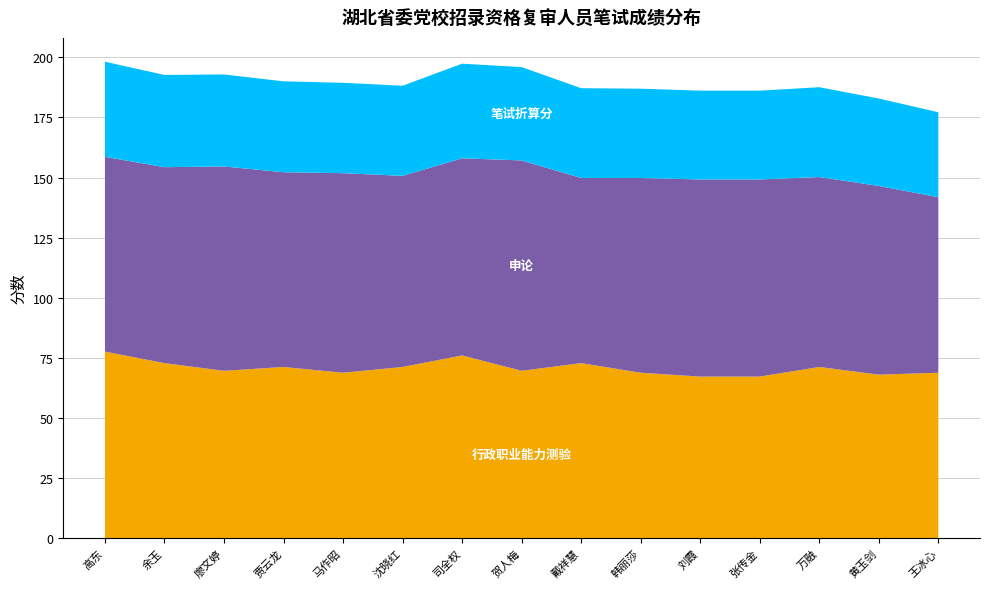

Reading left to right, what are all the values shown in this chart?

行政职业能力测验: 高东=77.6	余玉=72.8	廖文婷=69.6	贾云龙=71.2	马作昭=68.8	沈晓红=71.2	司全权=76.0	贺人梅=69.6	戴祥慧=72.8	韩丽莎=68.8	刘霞=67.2	张传金=67.2	万融=71.2	黄玉剑=68.0	王冰心=68.8
申论: 高东=81.0	余玉=81.5	廖文婷=85.0	贾云龙=81.0	马作昭=83.0	沈晓红=79.5	司全权=82.0	贺人梅=87.5	戴祥慧=77.0	韩丽莎=81.0	刘霞=82.0	张传金=82.0	万融=79.0	黄玉剑=78.5	王冰心=73.0
笔试折算分: 高东=39.6	余玉=38.4	廖文婷=38.3	贾云龙=37.8	马作昭=37.6	沈晓红=37.5	司全权=39.4	贺人梅=38.8	戴祥慧=37.3	韩丽莎=37.1	刘霞=36.9	张传金=36.9	万融=37.4	黄玉剑=36.4	王冰心=35.3